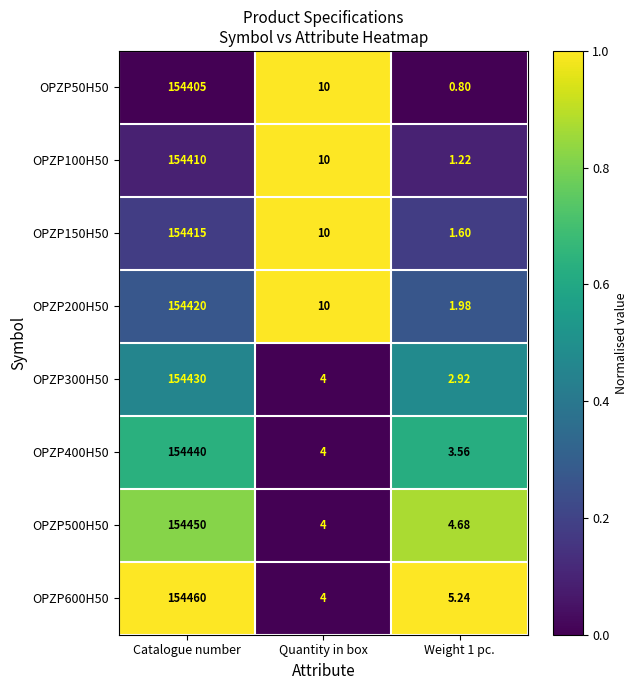

Is the value of OPZP150H50 at Quantity in box greater than the value of OPZP100H50 at Weight 1 pc.?

Yes